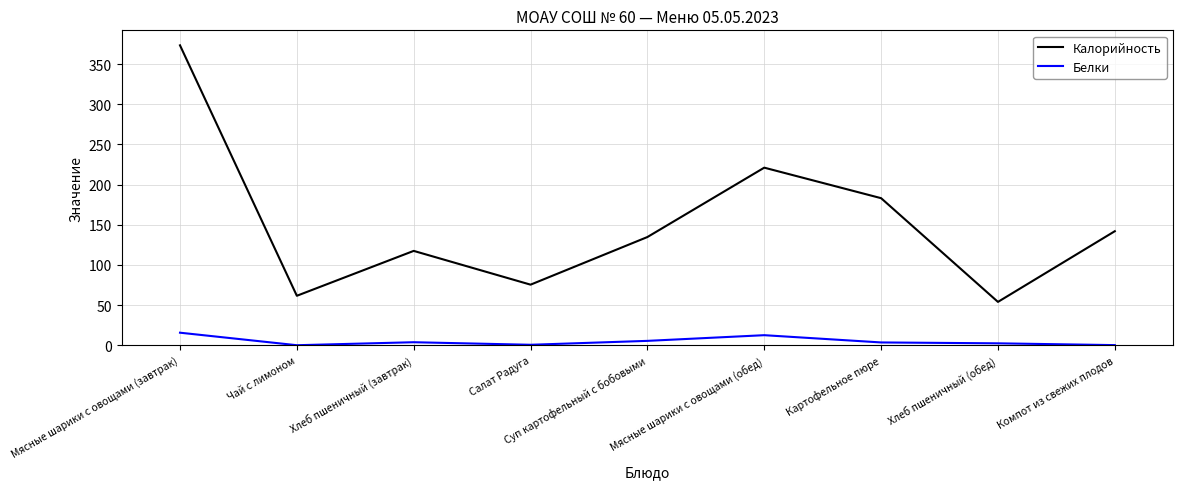

Where does the Калорийность series first go above 134?

Мясные шарики с овощами (завтрак)